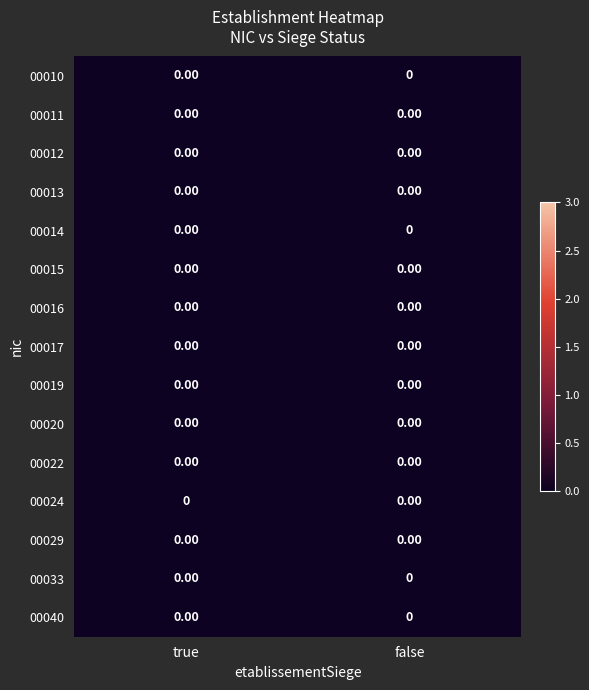

Reading right to left, list all the values displayed in this chart.

00010: false=0.0	true=0.0
00011: false=0.0	true=0.0
00012: false=0.0	true=0.0
00013: false=0.0	true=0.0
00014: false=0.0	true=0.0
00015: false=0.0	true=0.0
00016: false=0.0	true=0.0
00017: false=0.0	true=0.0
00019: false=0.0	true=0.0
00020: false=0.0	true=0.0
00022: false=0.0	true=0.0
00024: false=0.0	true=0.0
00029: false=0.0	true=0.0
00033: false=0.0	true=0.0
00040: false=0.0	true=0.0